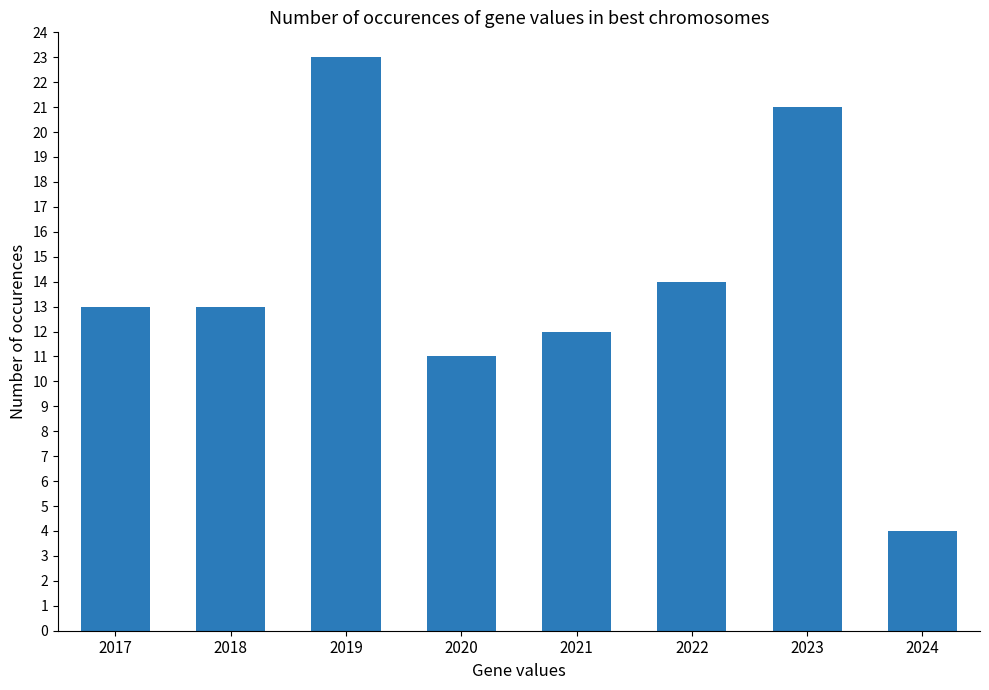

What is the value of the 6th bar from the left?

14